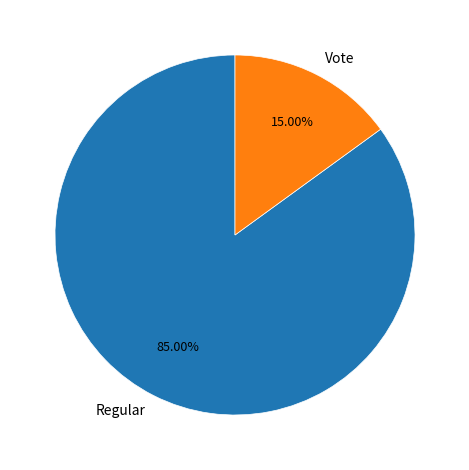

How many segments does this pie chart have?

2